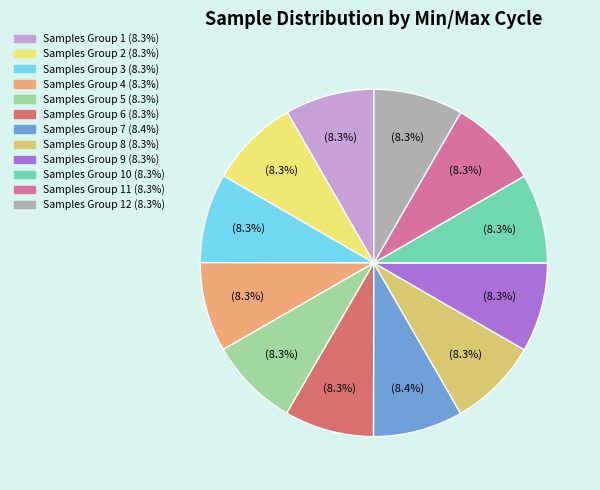

Is there a majority slice in this chart?

No